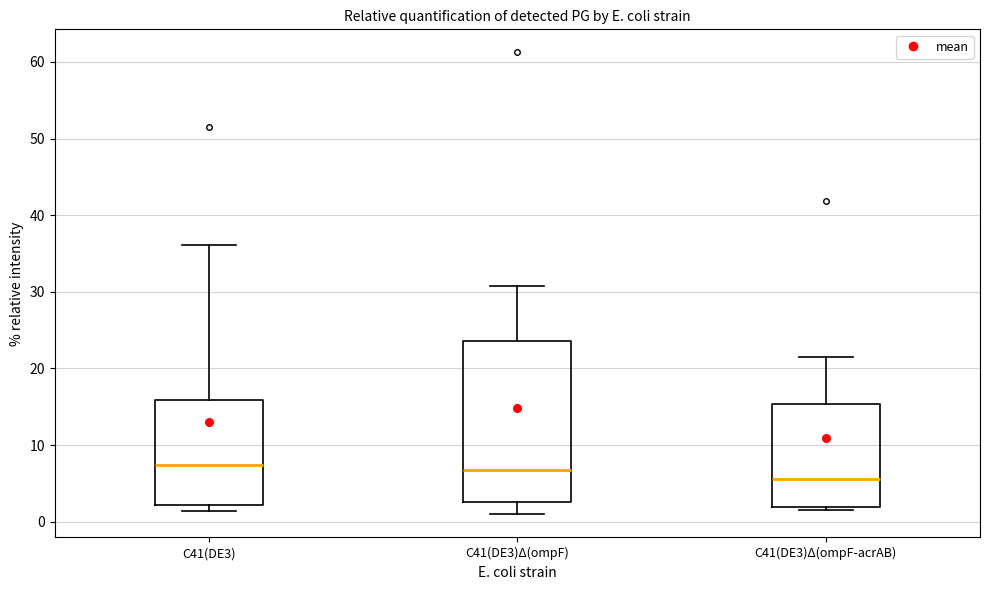

Reading left to right, transcribe this box plot: for each box, give where its median line is, the range the box spans, and where its two whiskers end, as read against the y-axis. The values are not printed on the chart, so give them approximately, as read against the axis.

C41(DE3): median 7, box 2 to 16, whiskers 1 to 36
C41(DE3)Δ(ompF): median 7, box 3 to 24, whiskers 1 to 31
C41(DE3)Δ(ompF-acrAB): median 6, box 2 to 15, whiskers 2 (just below the box's lower edge) to 21